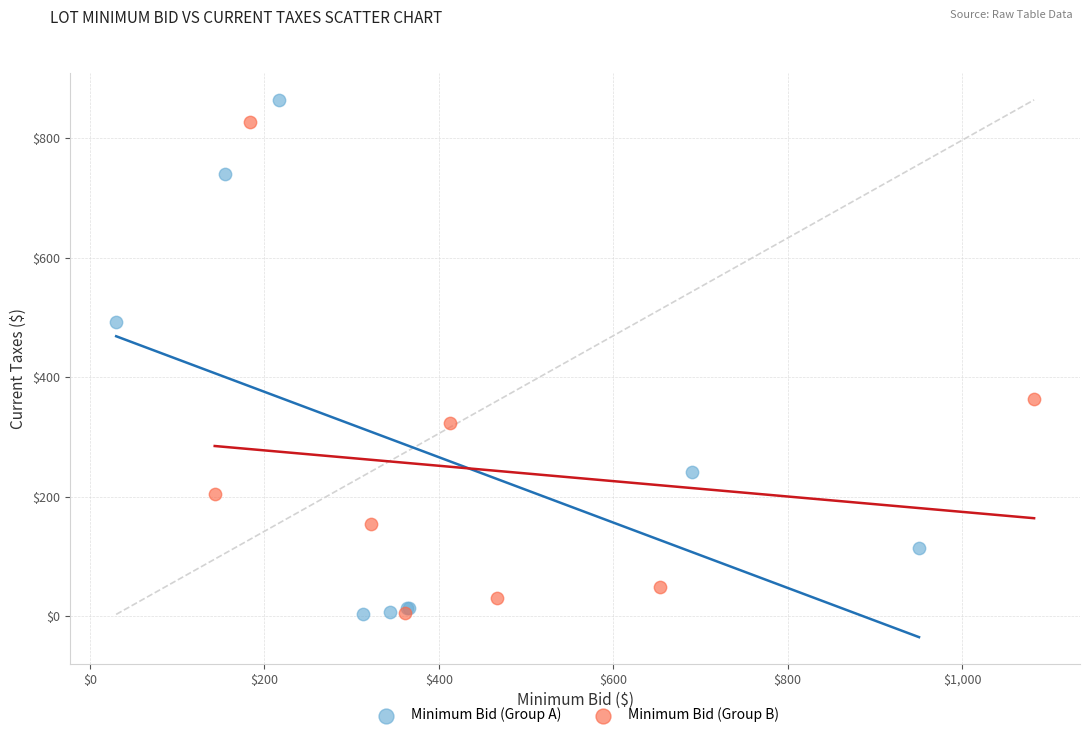

Which series contains the highest Y value?

Minimum Bid (Group A)